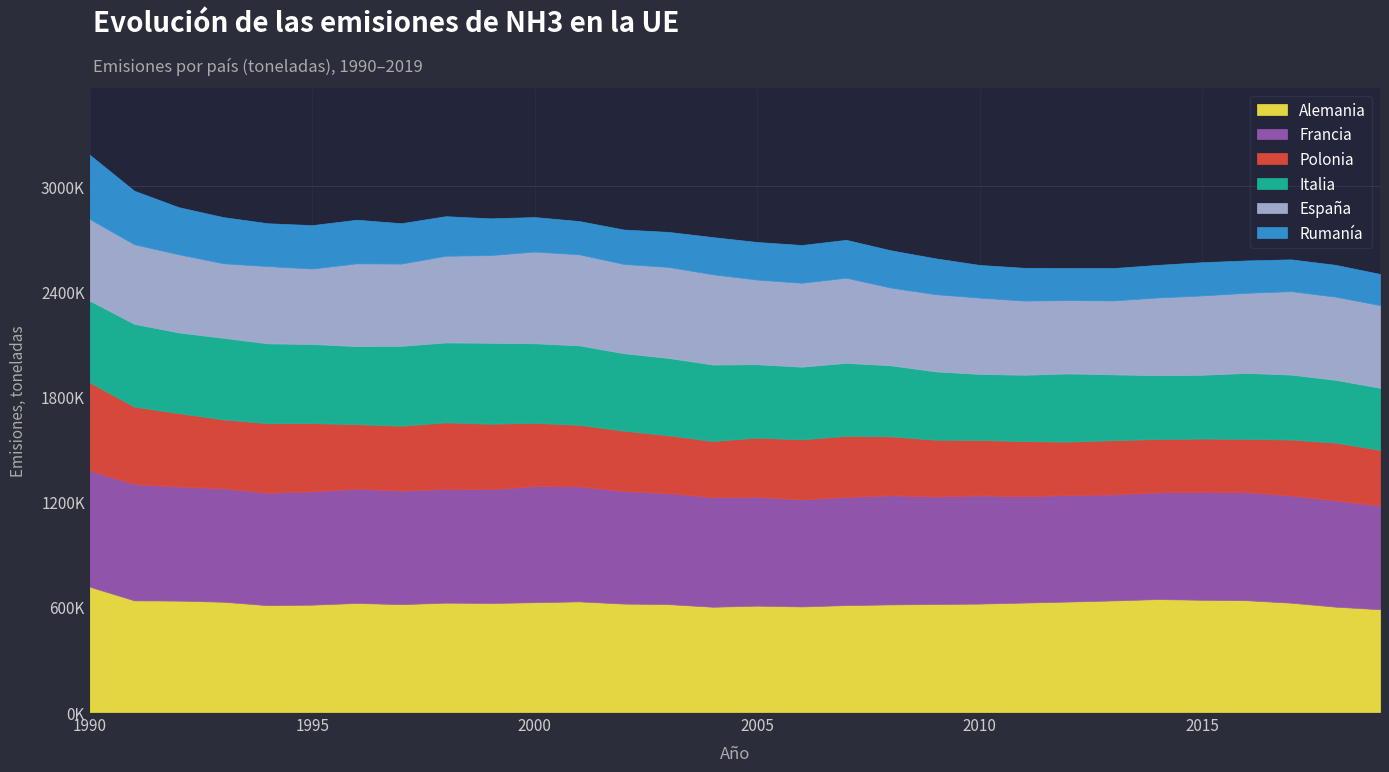

What is the sum of the Polonia values at 2001 and 1996?

718550